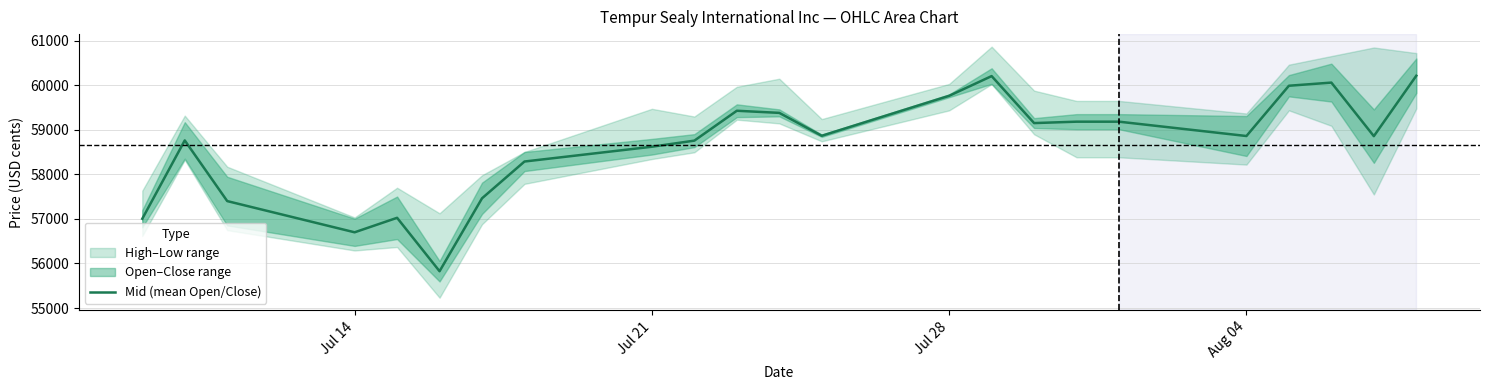

True or false: there are more than 2 points higher than both neighbors.

True